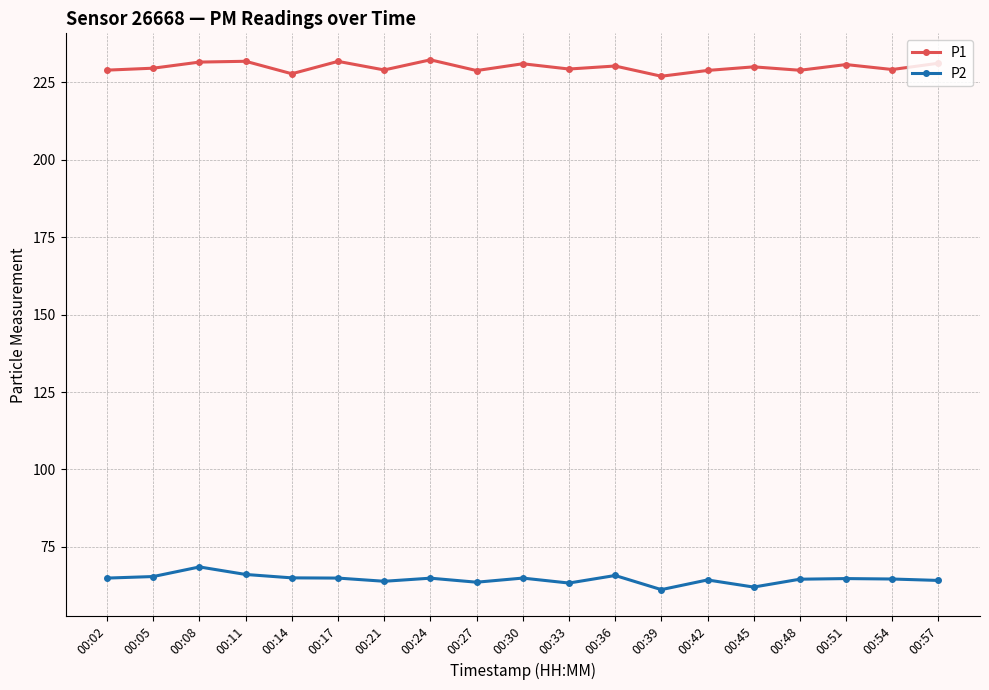

True or false: P2 and P1 intersect in this chart.

False